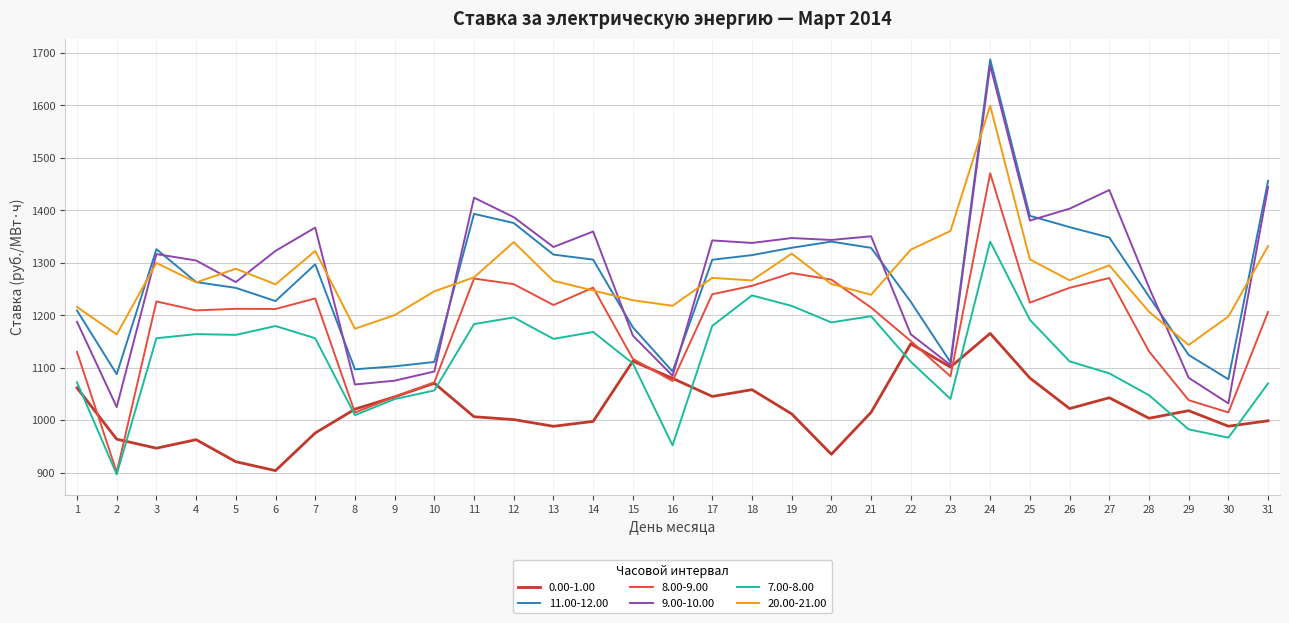

At which category does 11.00-12.00 reach its first local valley?

2